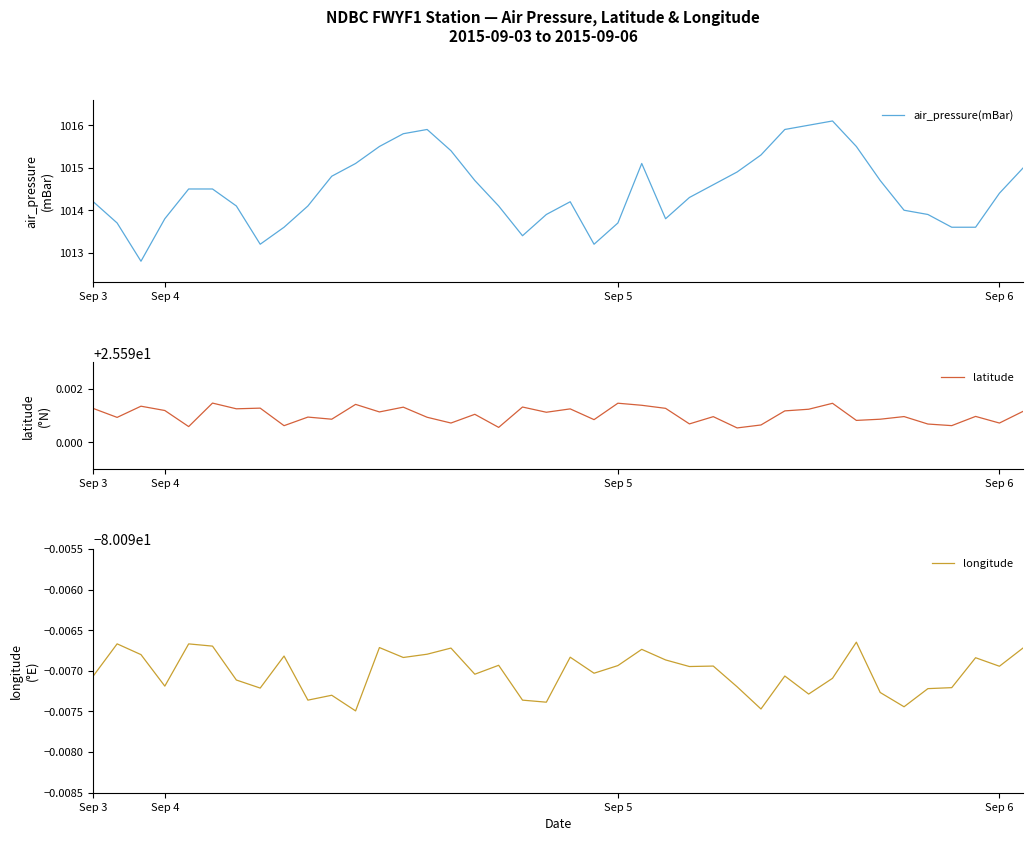

True or false: air_pressure(mBar) and latitude cross at least once.

False